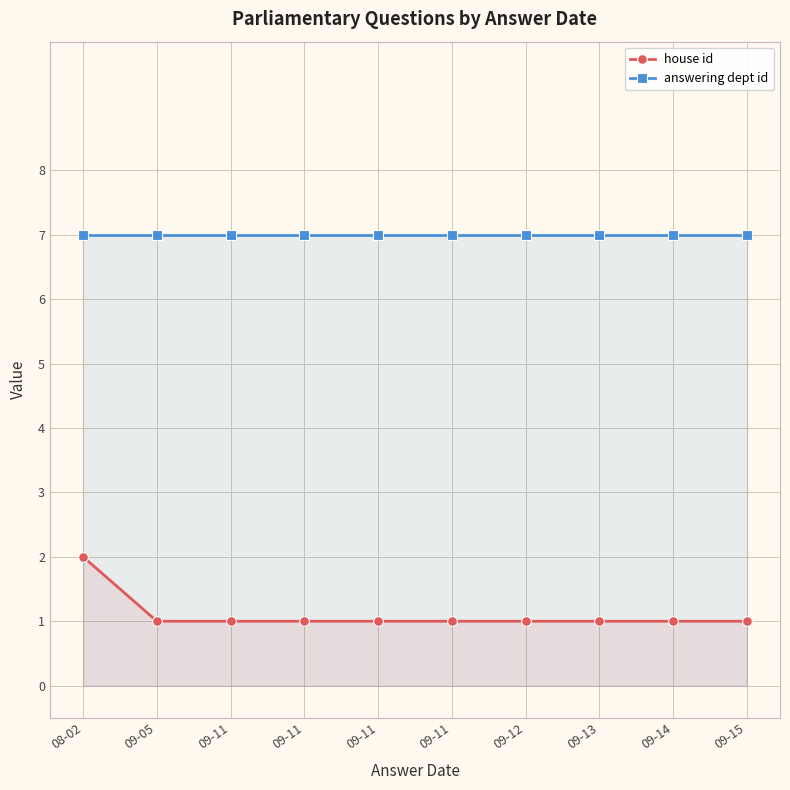

Rank the series by their maximum value, from highest to lowest.

answering dept id, house id